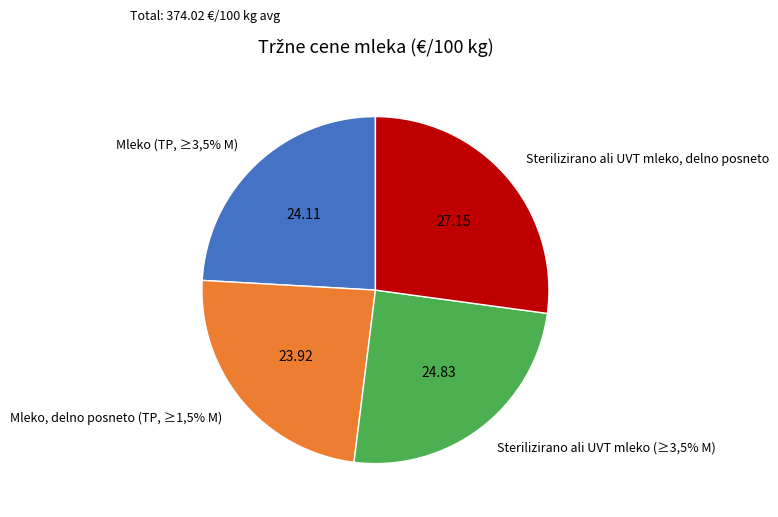

Rank the categories by value from highest to lowest.

Sterilizirano ali UVT mleko, delno posneto, Sterilizirano ali UVT mleko (≥3,5% M), Mleko (TP, ≥3,5% M), Mleko, delno posneto (TP, ≥1,5% M)